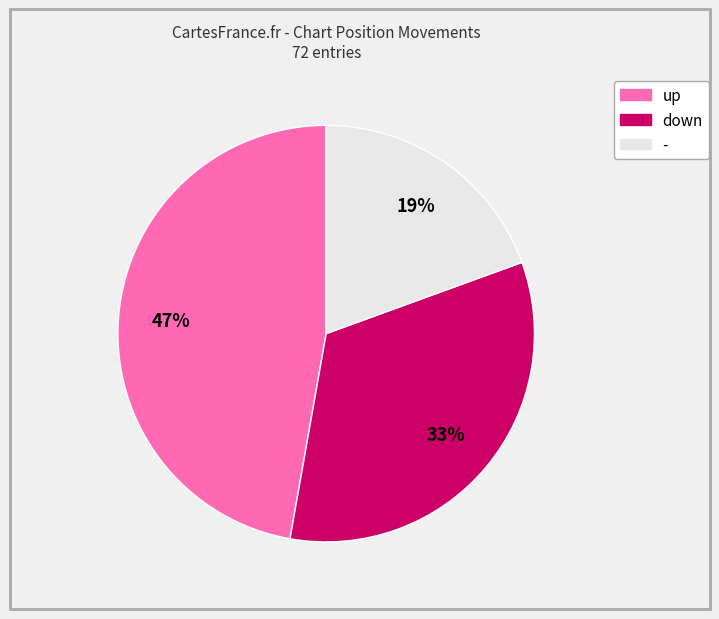

What is the ratio of the value at - to the value at up?

0.4